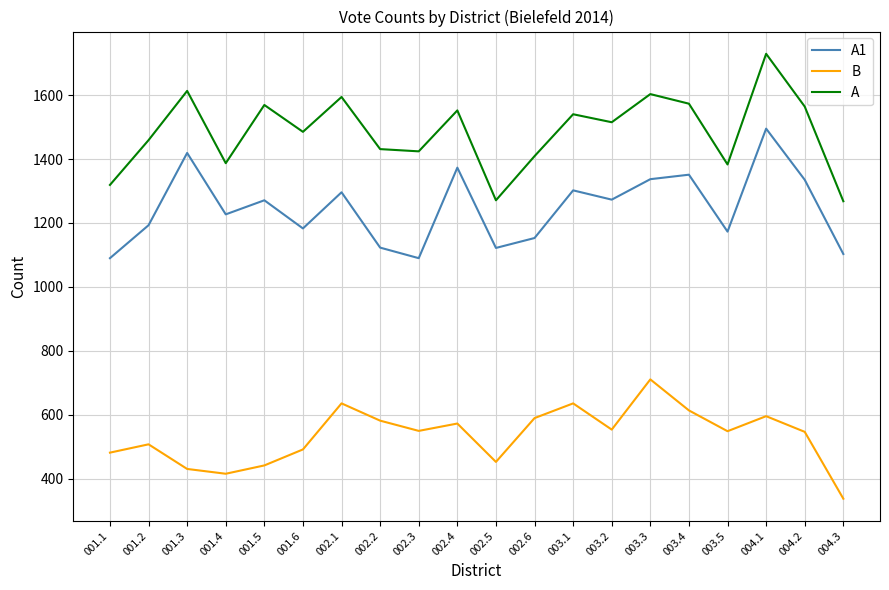

Read the A1 value at 002.4, to the nearest 50.

1350